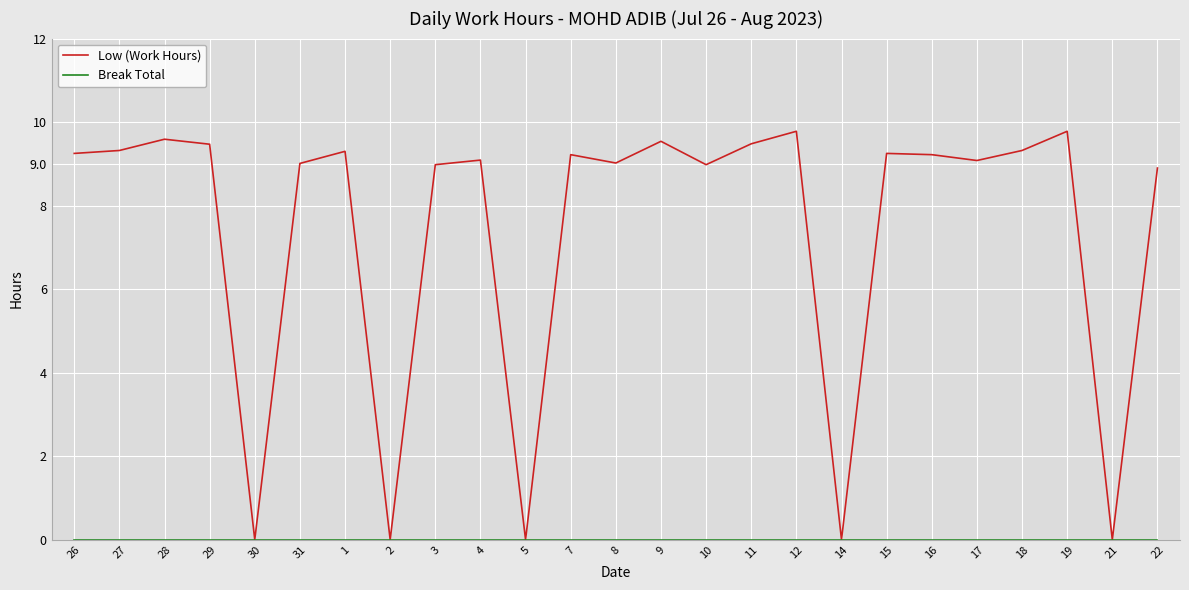

Which series has the largest total across all categories?

Low (Work Hours)